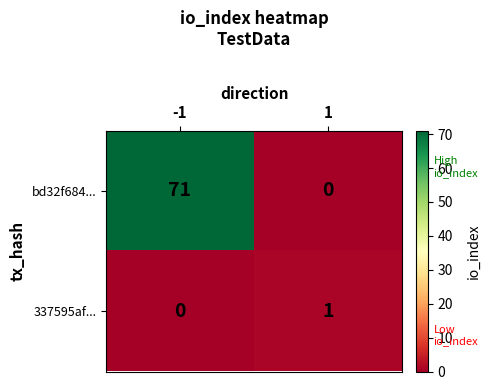

At 1, list the series in order from largest to smallest.

337595af..., bd32f684...